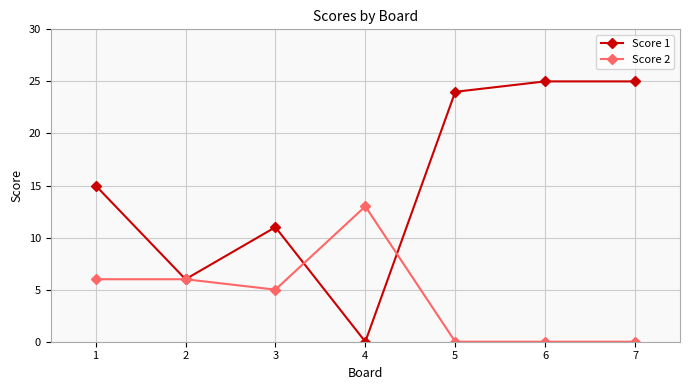

What is the maximum value shown in the chart?

25